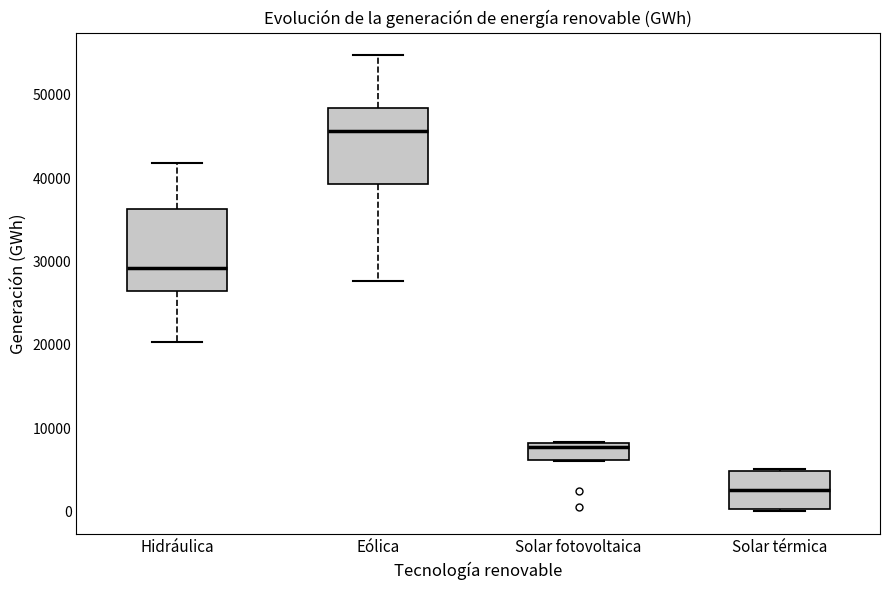

Reading left to right, read every box against the y-axis: the position of its median line, the range the box covers, and the ends of its whiskers. The values are not printed on the chart, so give them approximately, as read against the axis.

Hidráulica: median 29000, box 26000 to 36000, whiskers 20000 to 42000
Eólica: median 46000, box 39000 to 48000, whiskers 28000 to 55000
Solar fotovoltaica: median 8000 (just below the box's upper edge), box 6000 to 8000, whiskers 6000 to 8000
Solar térmica: median 3000, box 0 to 5000, whiskers 0 to 5000